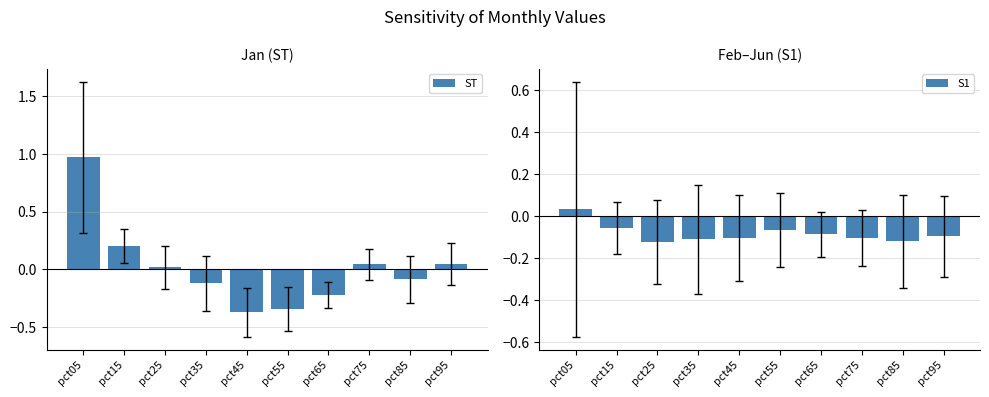

What is the smallest value displayed?

-0.4